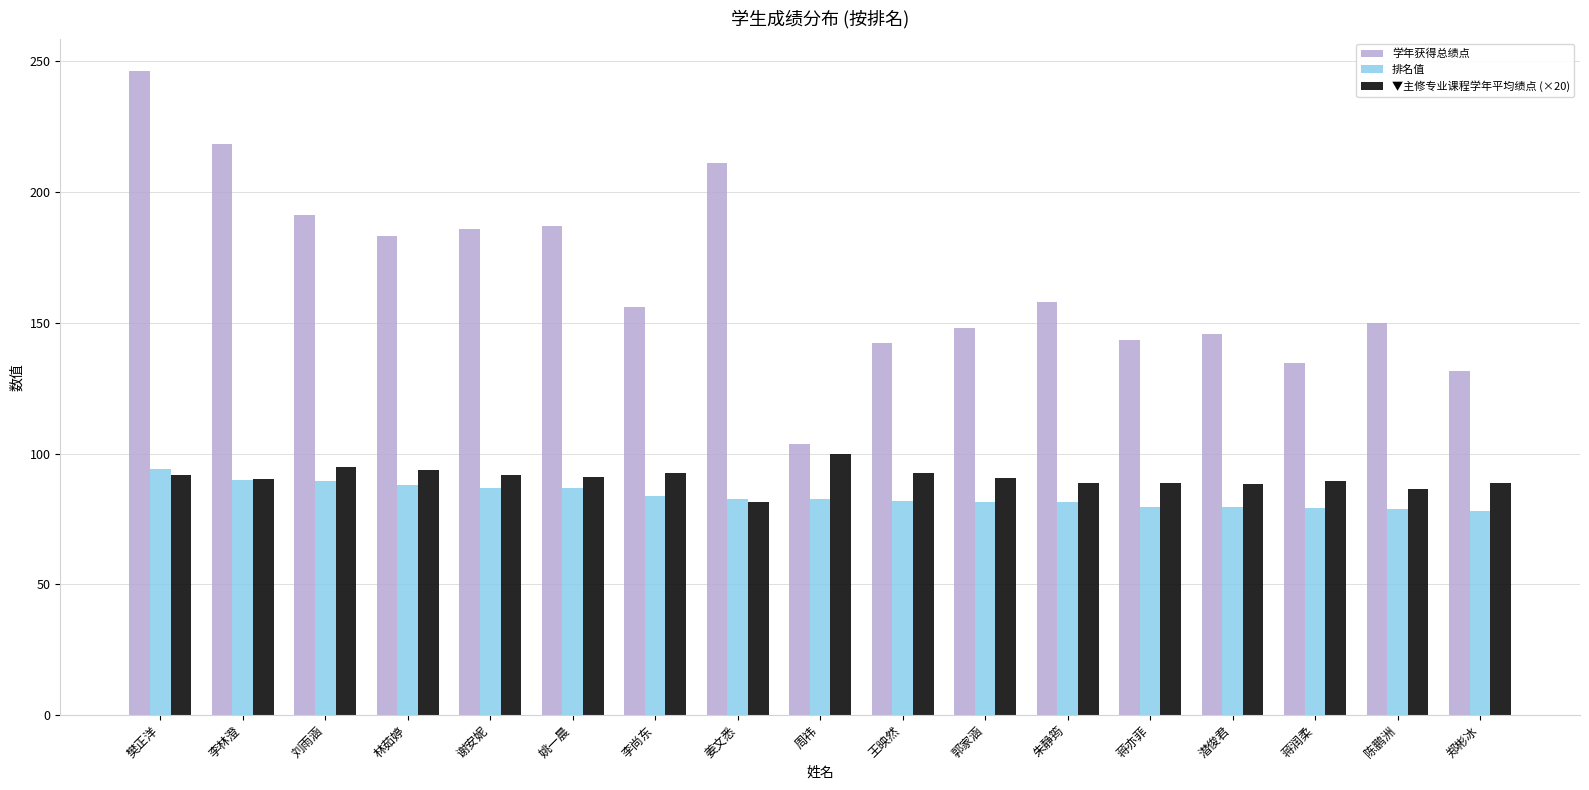

What is the difference between the ▼主修专业课程学年平均绩点 (×20) values at 王映然 and 蒋润柔?

3.0